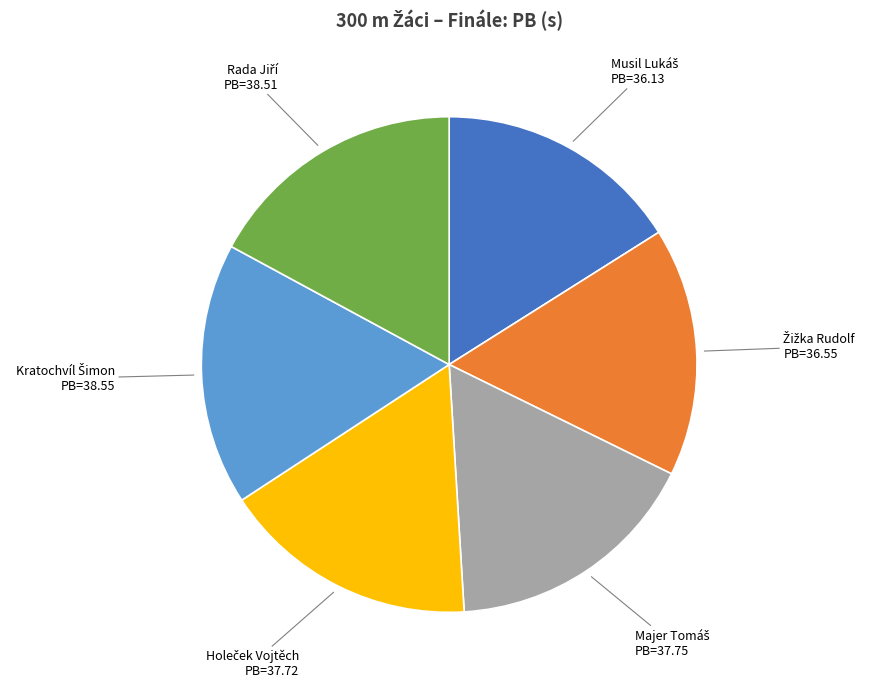

Is there any slice that represents more than half of the pie?

No